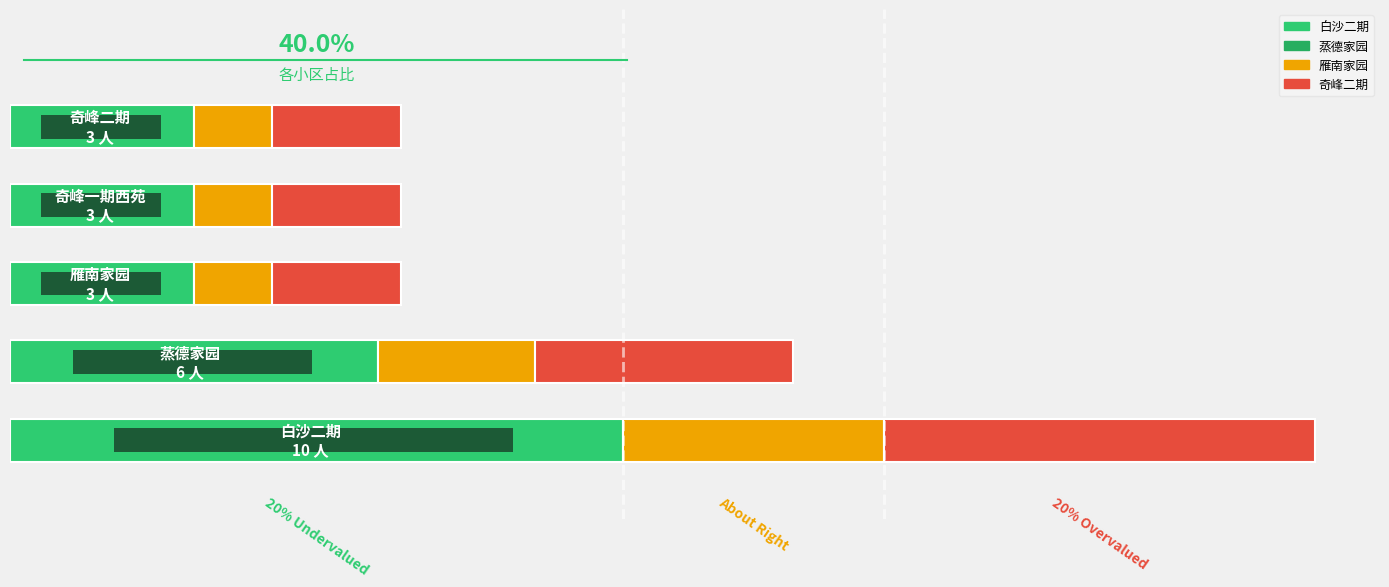

What value does the data have at 1?

6